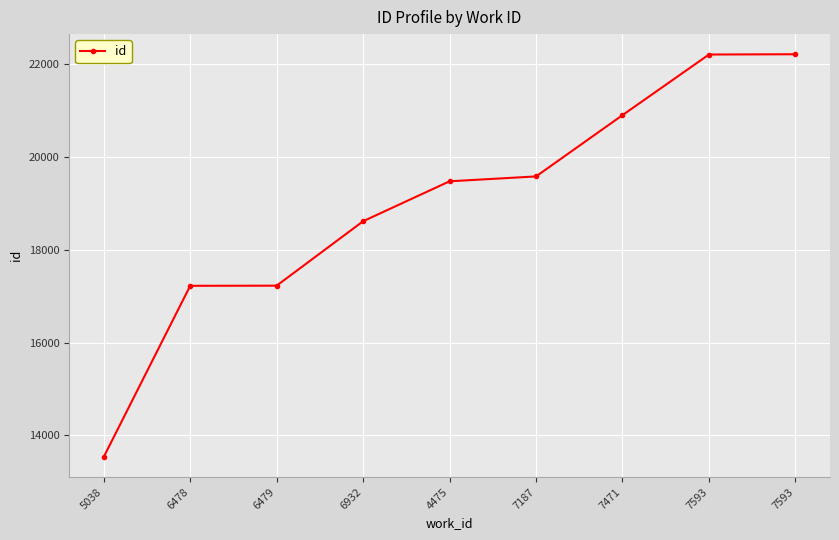

Reading left to right, transcribe all the data shown in this chart.

13536	17225	17228	18617	19478	19583	20904	22211	22217